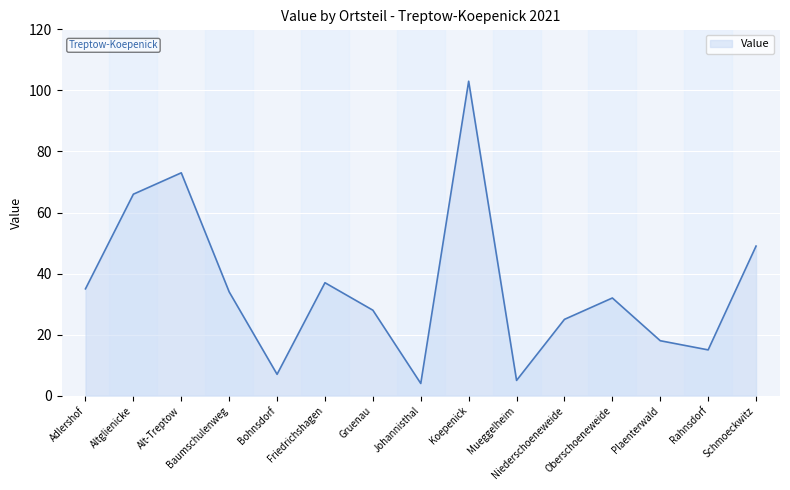

How many categories are shown in the chart?

15